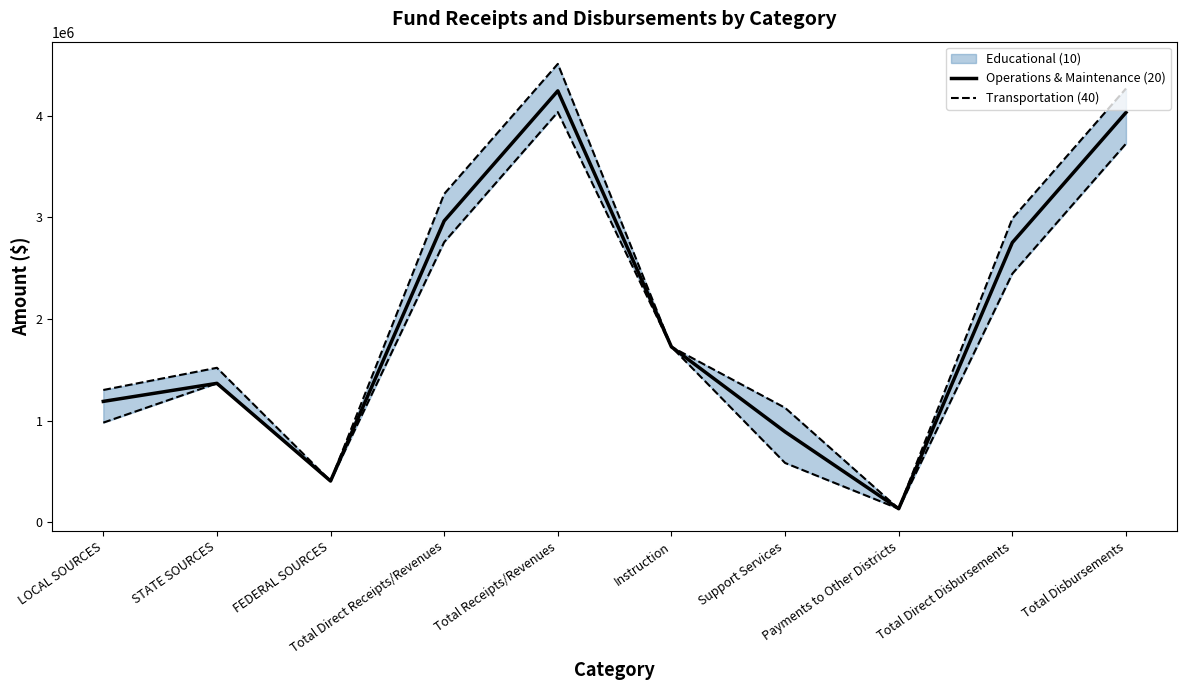

Which label corresponds to the largest value in the chart?

Total Receipts/Revenues